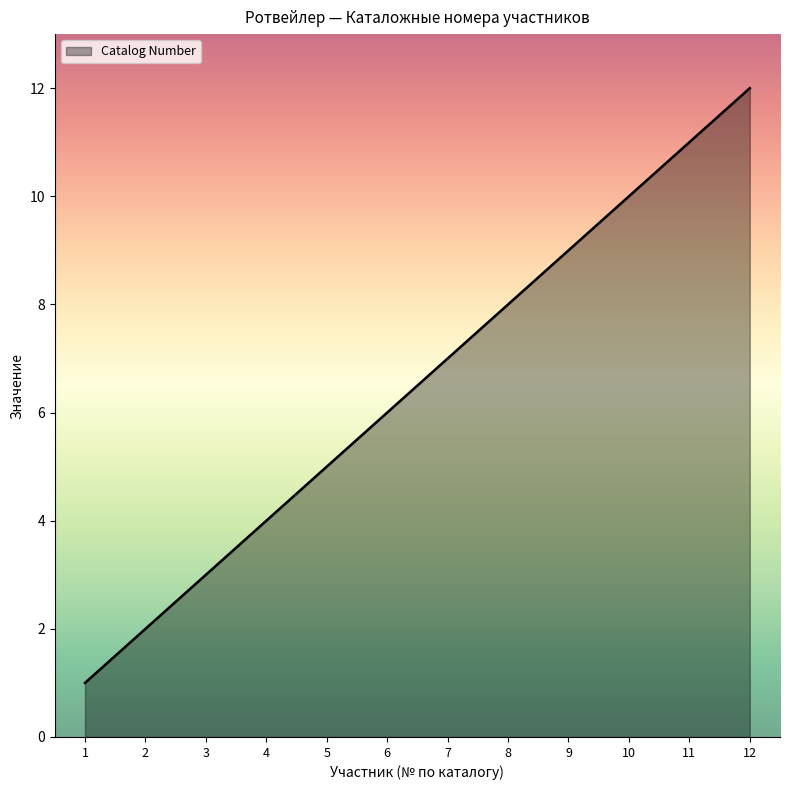

What is the sum of all values?

1950.0